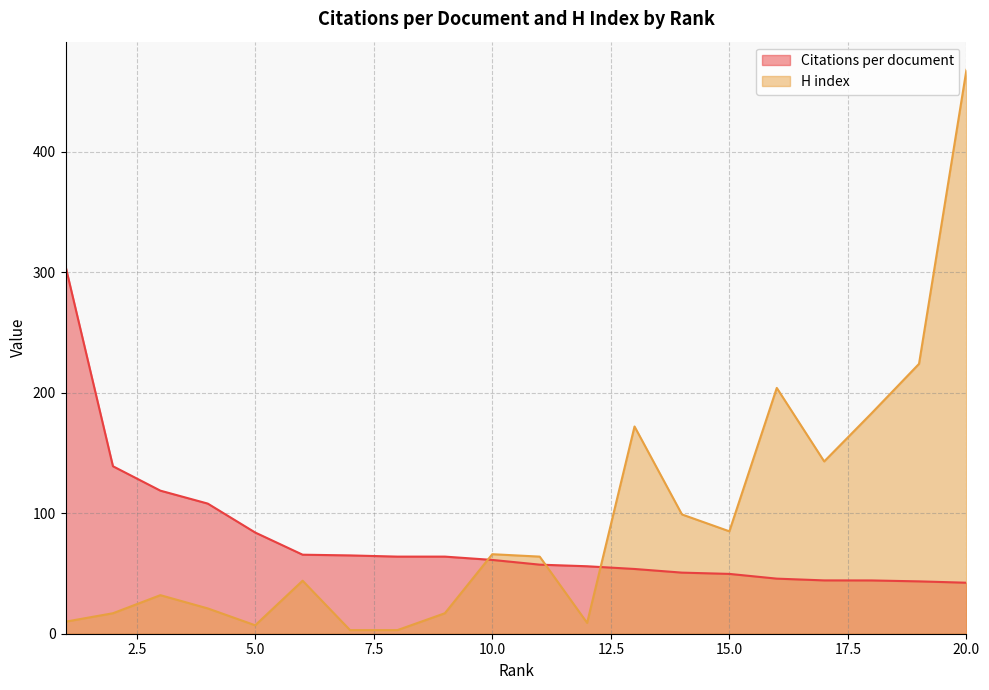

Where is the first local minimum for H index?

5.0